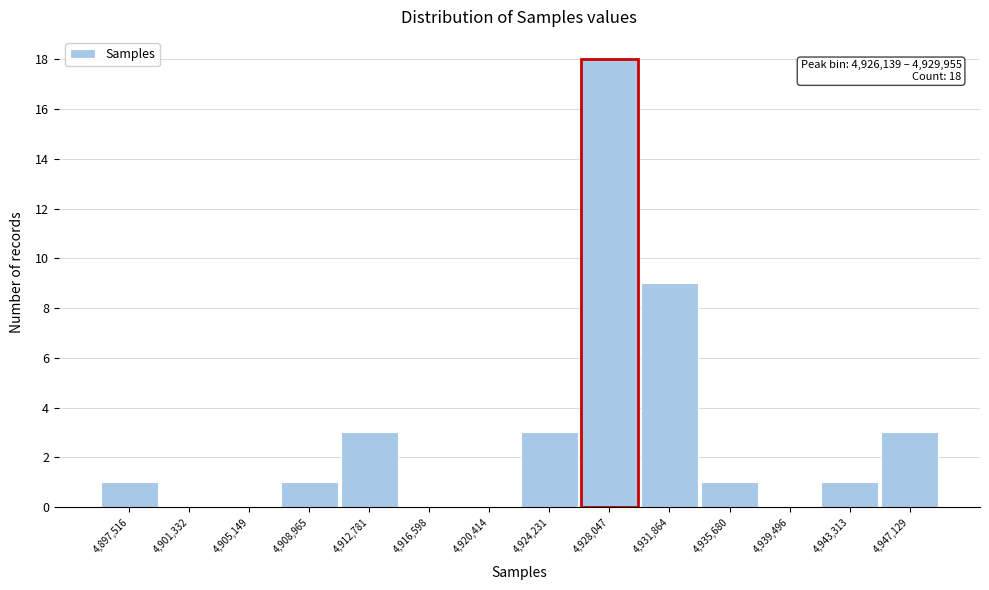

Which range on the x-axis has the tallest bar?

4926000 to 4930000